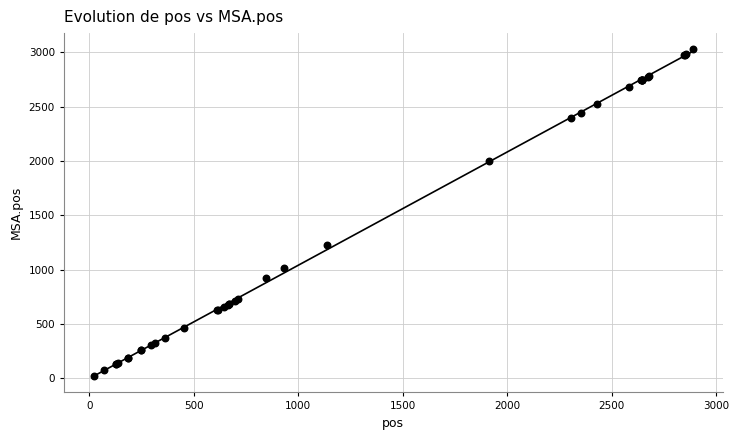

What Y value in the scatter plot is closest to 1524?

1225